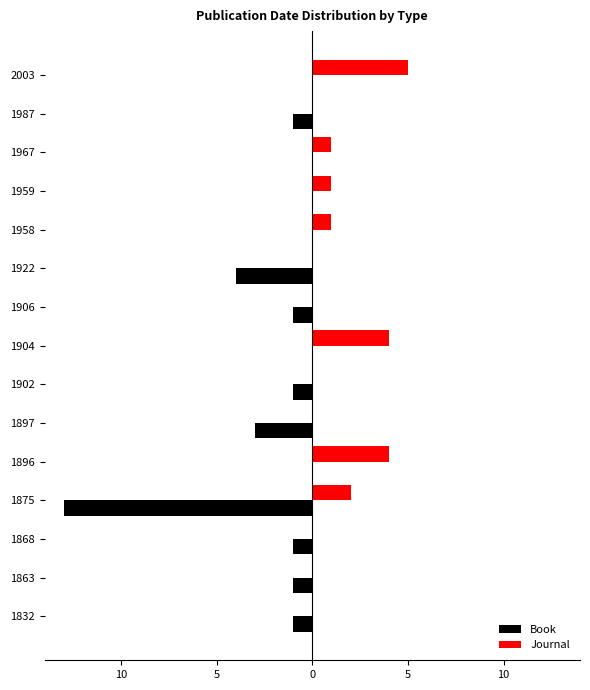

At how many categories does at least one series exceed 0?

7